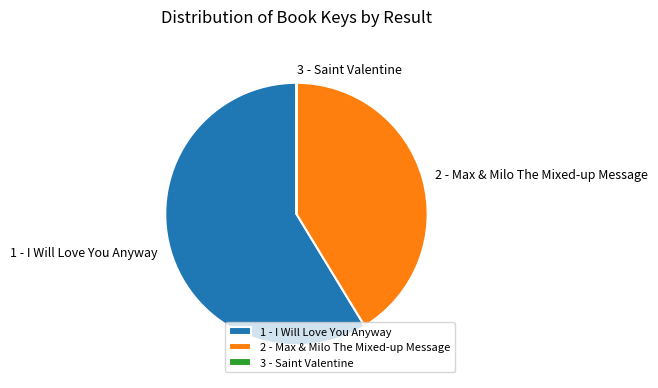

Which category has the biggest portion of the pie?

1 - I Will Love You Anyway